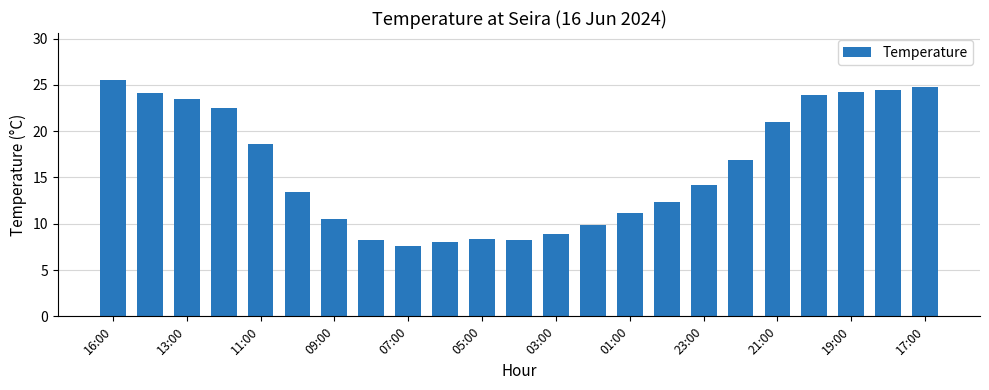

What is the minimum value shown in the chart?

7.6